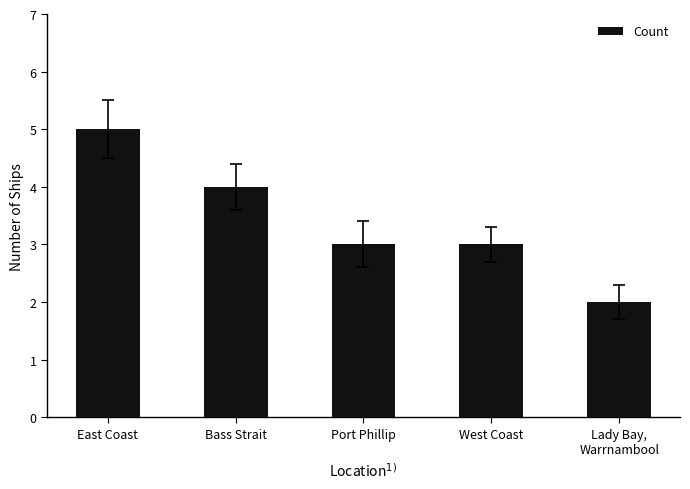

Count the number of data series in this chart.

1